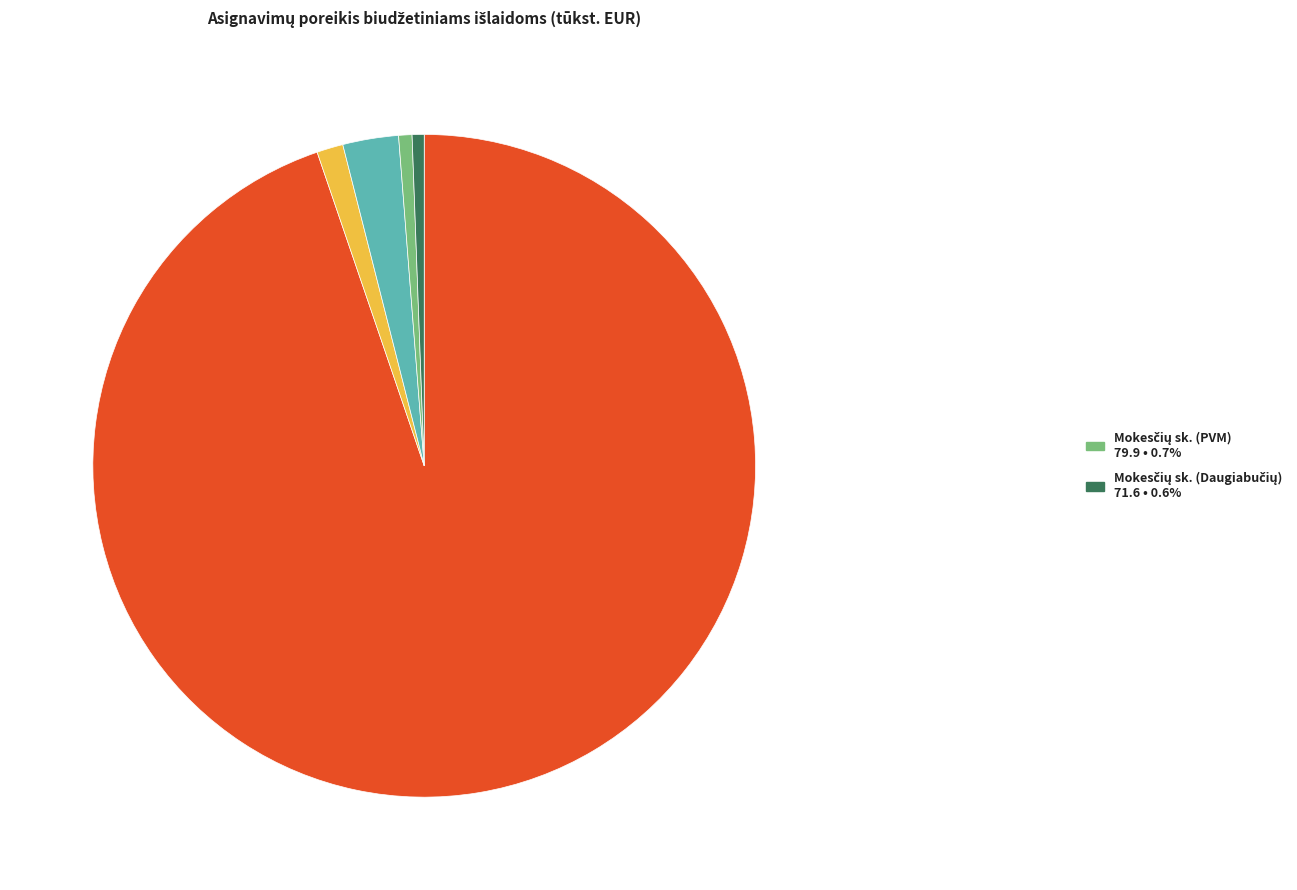

How many slices are in this pie chart?

5